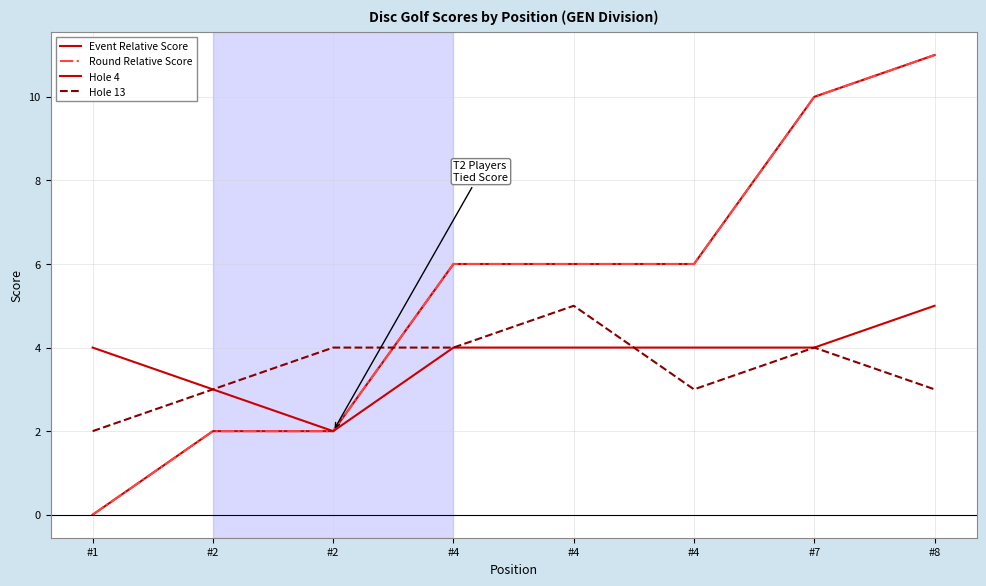

Is this an area chart (filled region under the line)?

No